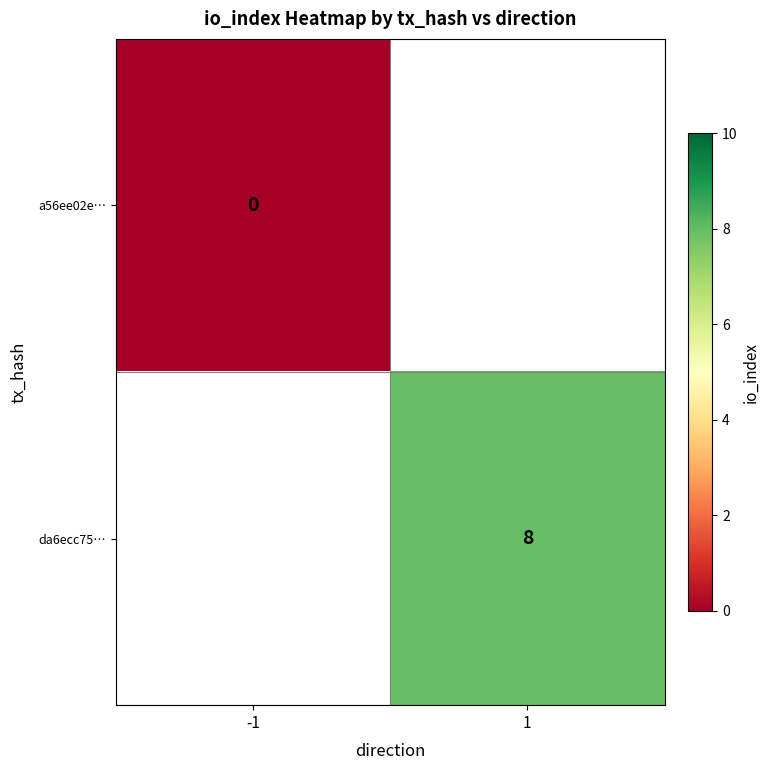

The value of da6ecc75… at 1 is 8. True or false?

True